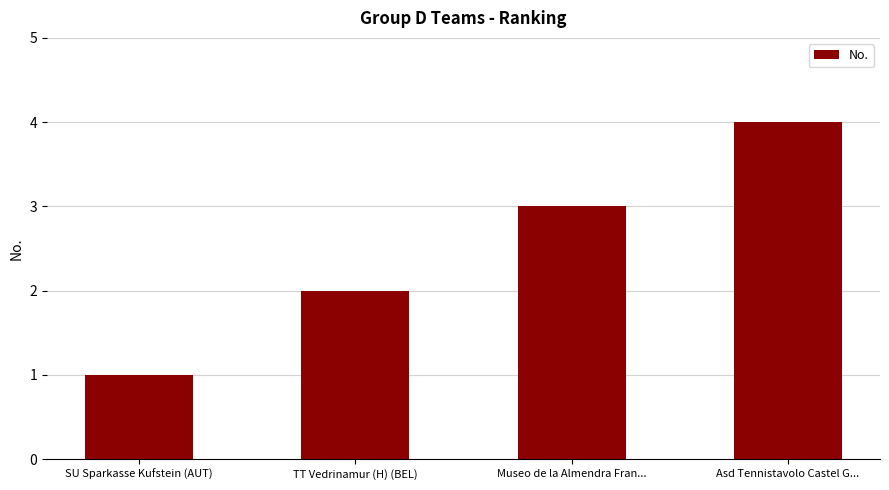

Rank the categories by value from highest to lowest.

Asd Tennistavolo Castel G..., Museo de la Almendra Fran..., TT Vedrinamur (H) (BEL), SU Sparkasse Kufstein (AUT)